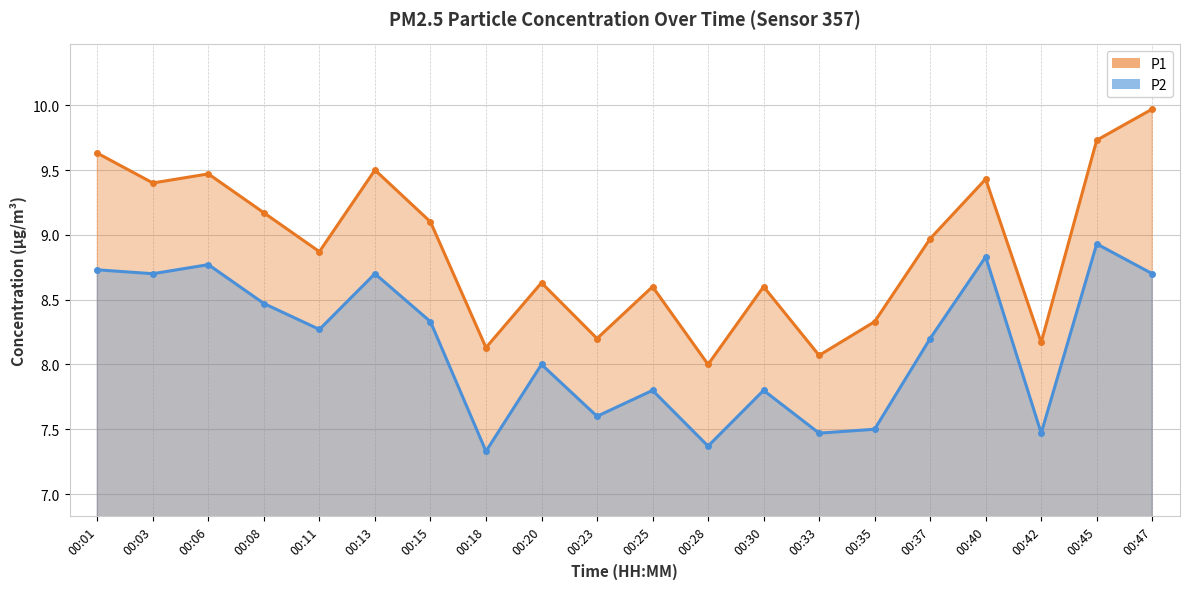

Which series has the largest total across all categories?

P1